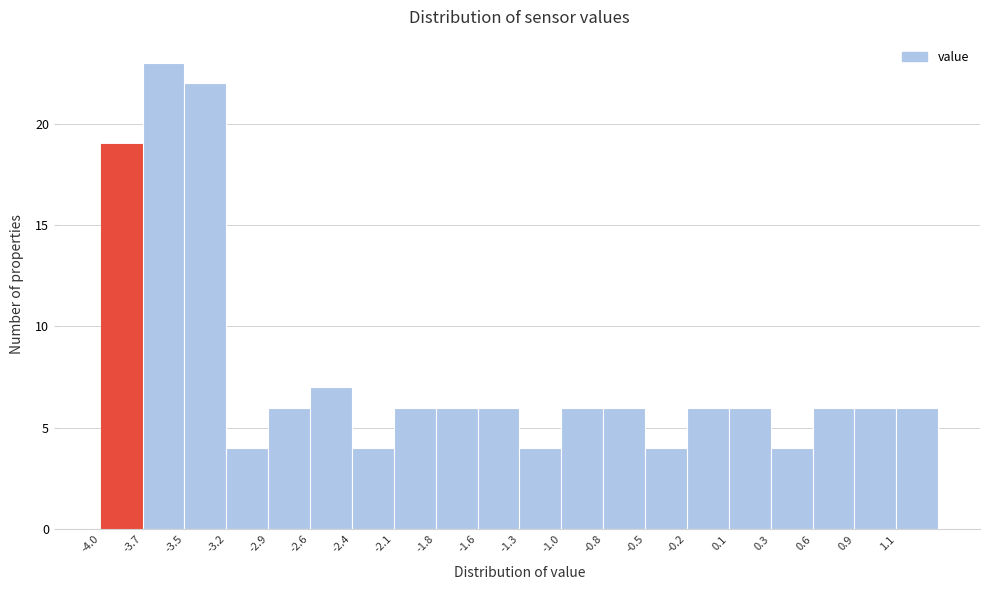

Reading left to right, transcribe this chart: for each bar, give the range it covers on the x-axis and its height. Neither the bar edges nor the heights are printed on the chart, so give them approximately, as read against the axes.

-4.00 to -3.73: 19
-3.73 to -3.46: 23
-3.46 to -3.19: 22
-3.19 to -2.92: 4
-2.92 to -2.65: 6
-2.65 to -2.38: 7
-2.38 to -2.11: 4
-2.11 to -1.84: 6
-1.84 to -1.57: 6
-1.57 to -1.30: 6
-1.30 to -1.03: 4
-1.03 to -0.76: 6
-0.76 to -0.49: 6
-0.49 to -0.22: 4
-0.22 to 0.05: 6
0.05 to 0.32: 6
0.32 to 0.59: 4
0.59 to 0.86: 6
0.86 to 1.13: 6
1.13 to 1.40: 6